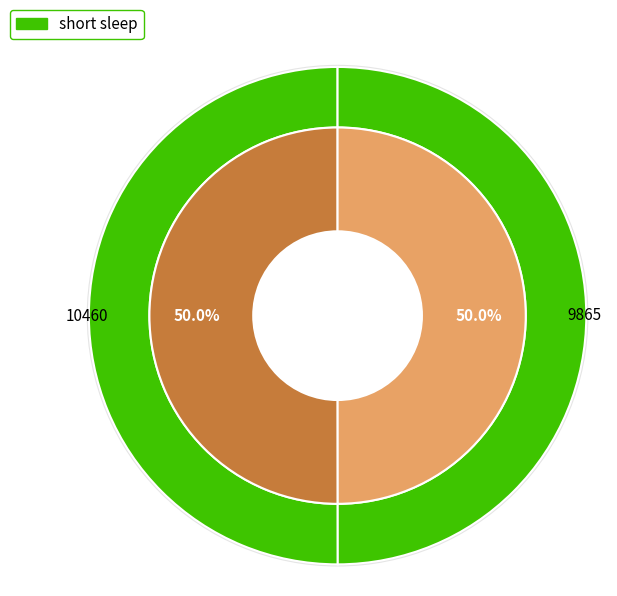

How many segments does this pie chart have?

2